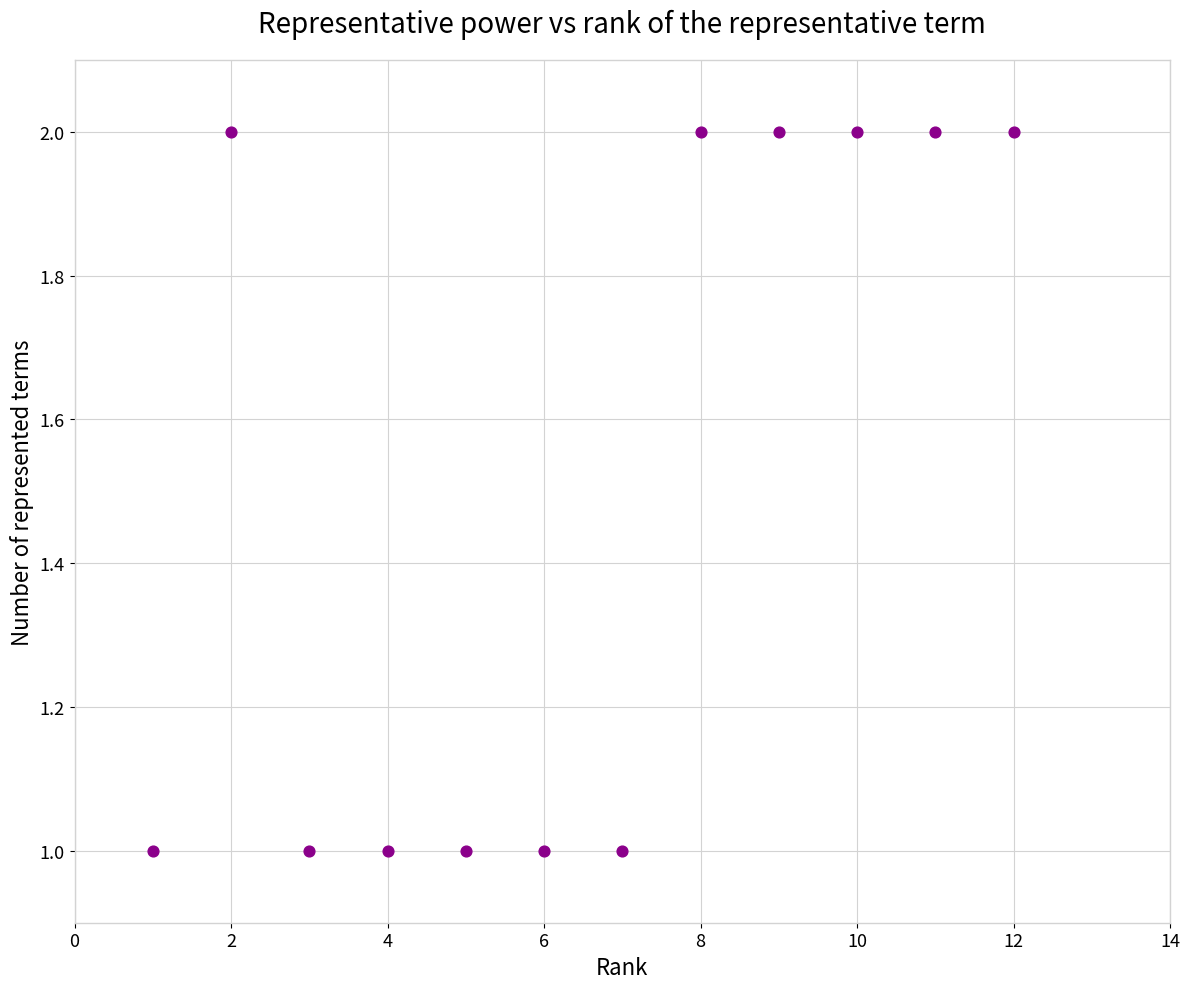

What is the range of X values (max minus min)?

11